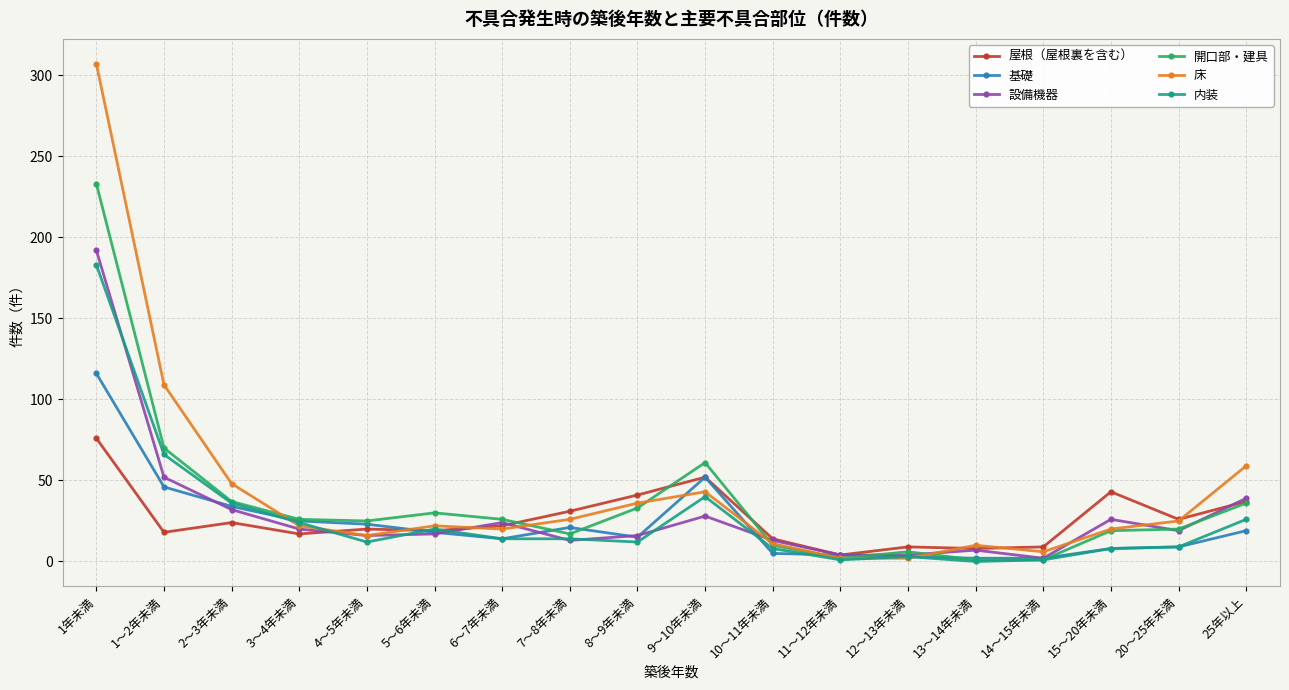

Which category has the highest value across all series?

1年未満